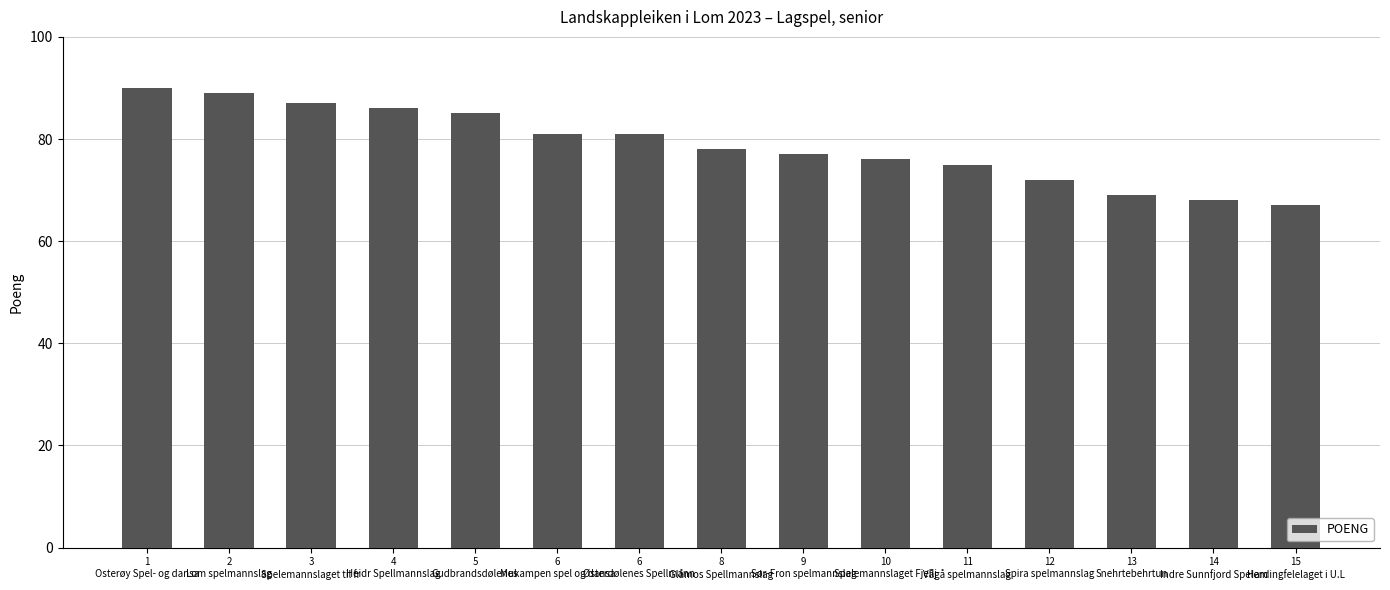

True or false: the data shows 72 at 12
Spira spelmannslag.

True